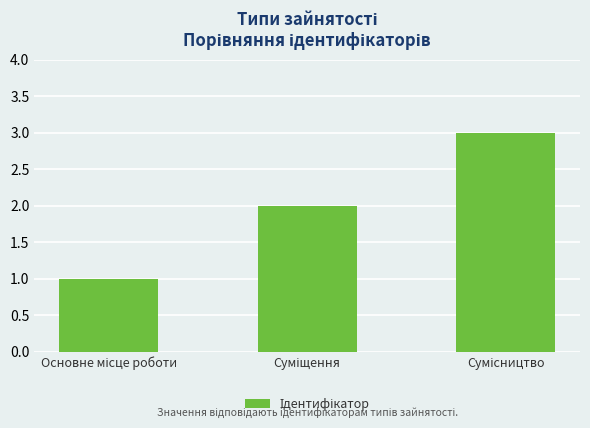

What is the maximum value shown in the chart?

3